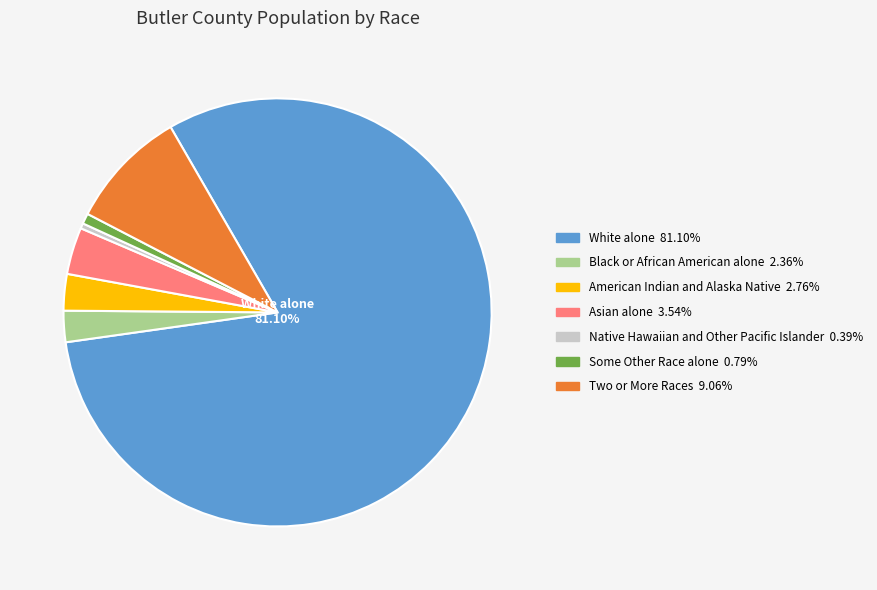

Between Two or More Races and American Indian and Alaska Native, which is larger?

Two or More Races